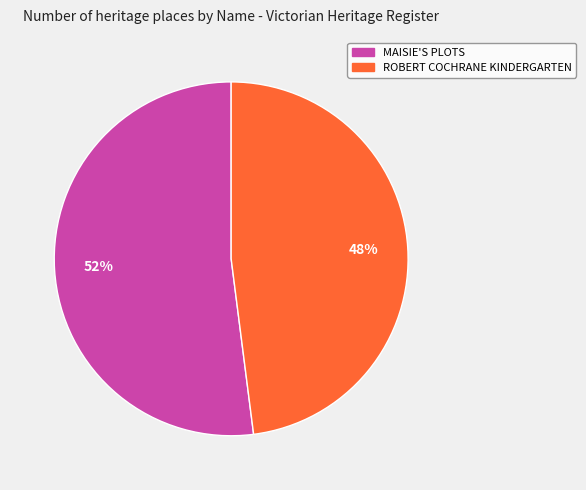

Is there a majority slice in this chart?

Yes